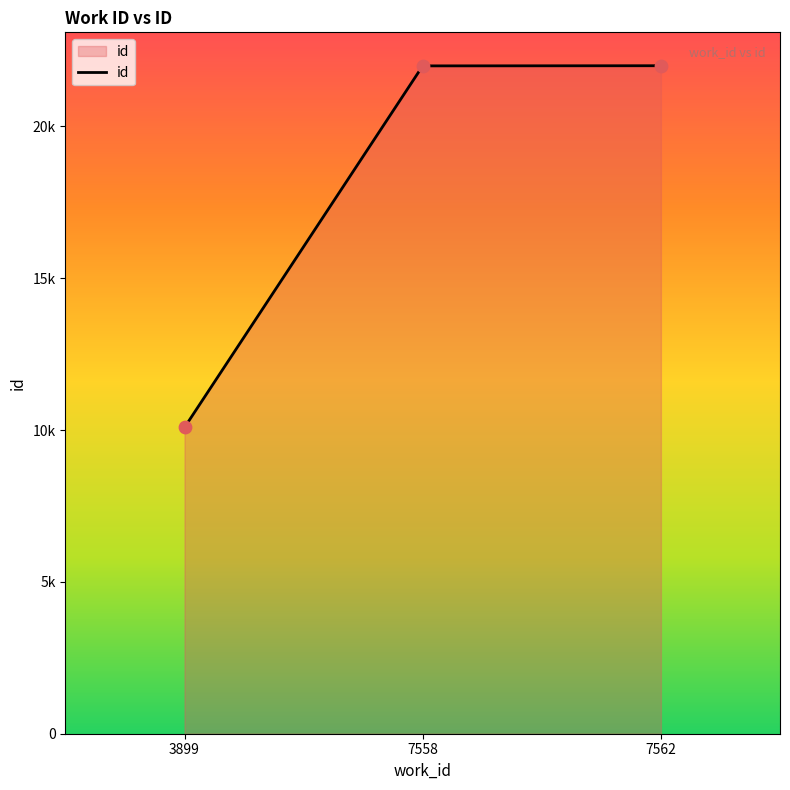

What is the ratio of the value at 3899 to the value at 7558?

0.5